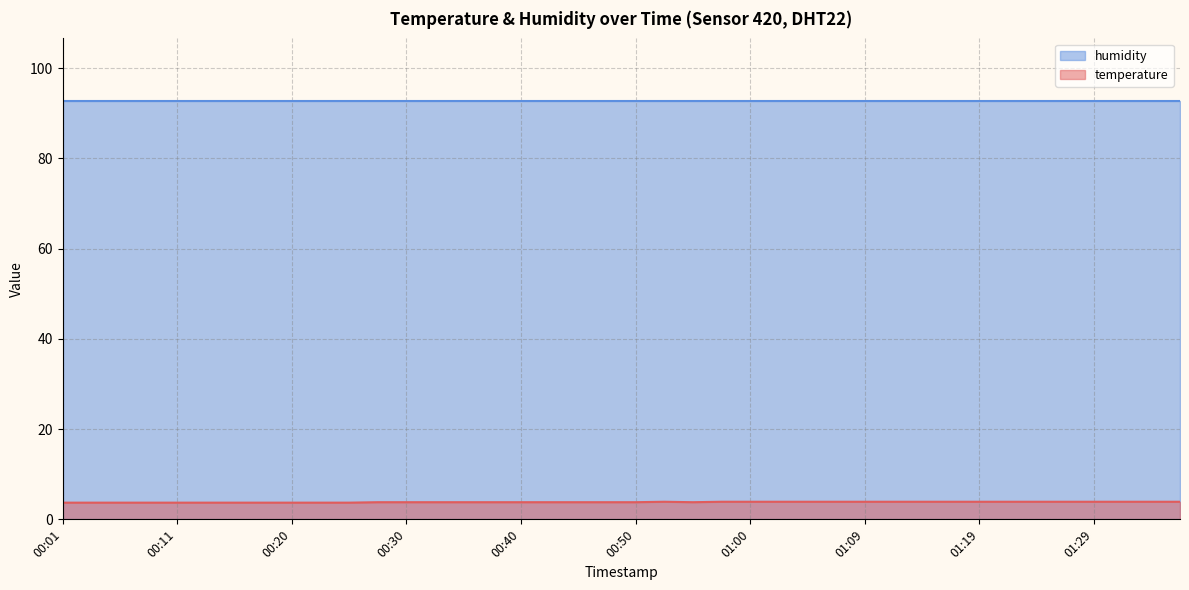

How many values are between 3 and 4?

40